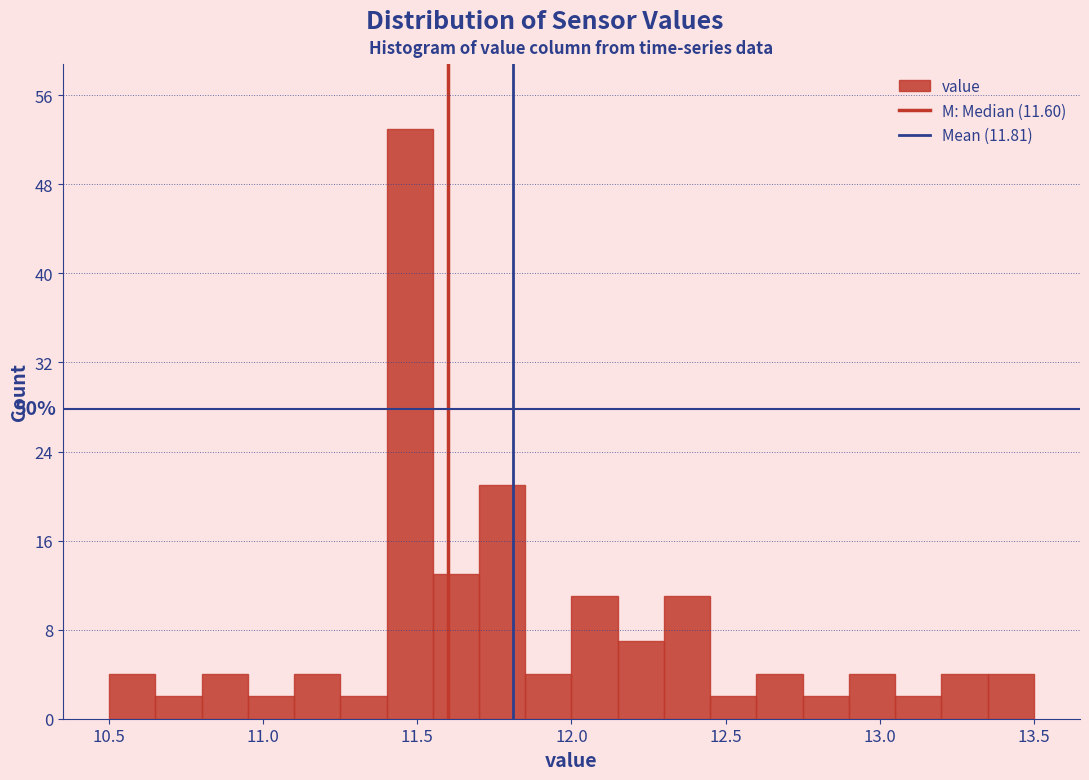

Around what value on the x-axis is the tallest bar? Give the approximate position of its centre, as read against the axis.

11.50